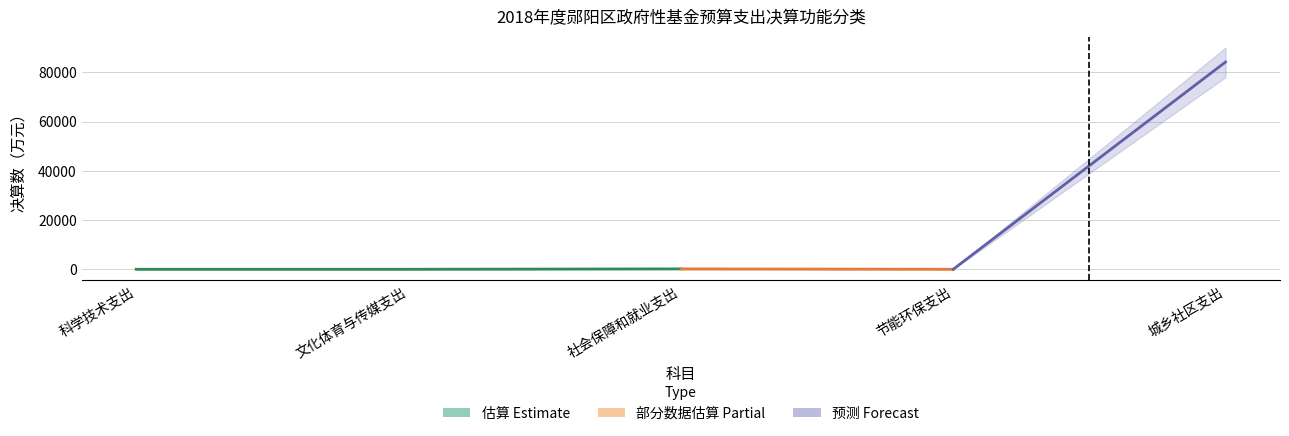

True or false: 决算数_upper and 决算数_lower intersect in this chart.

False